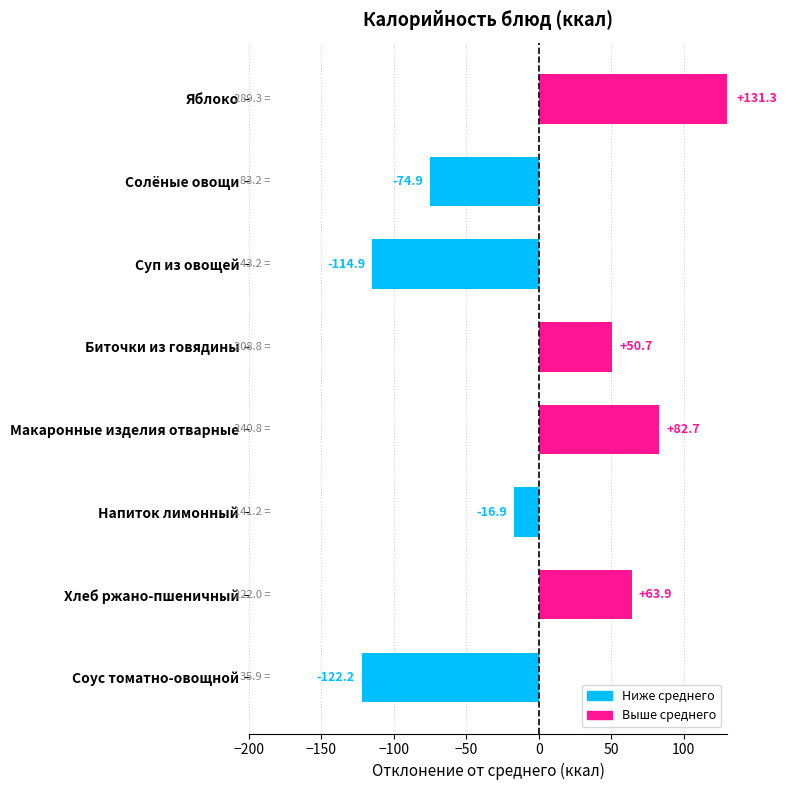

What is the change in value from Суп из овощей to Макаронные изделия отварные?

+197.6